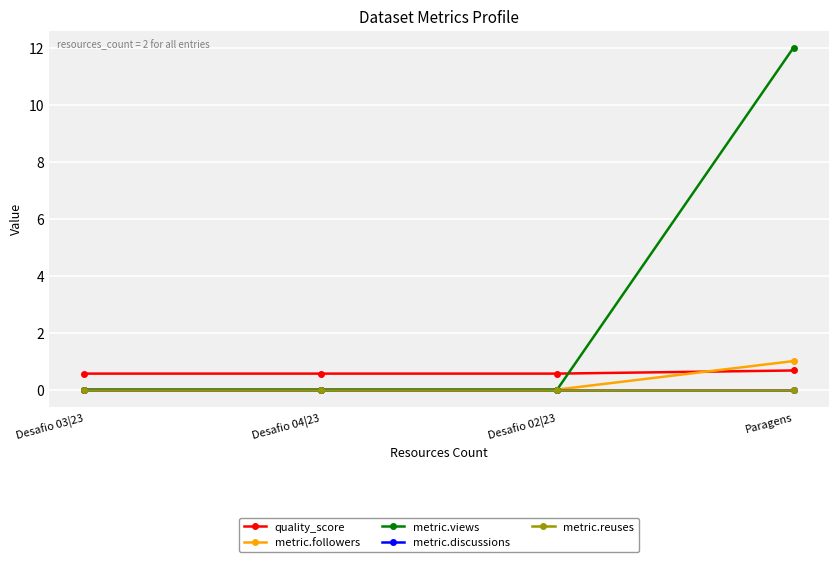

True or false: metric.followers has a value of 0.0 at Desafio 03|23.

True